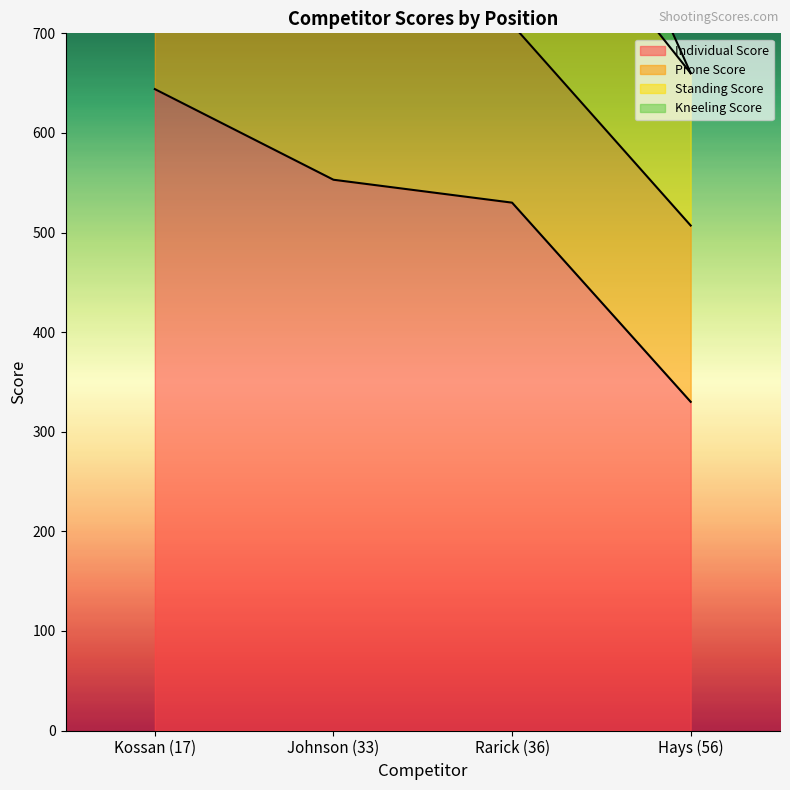

What is the total value across all series at Kossan (17)?

1932